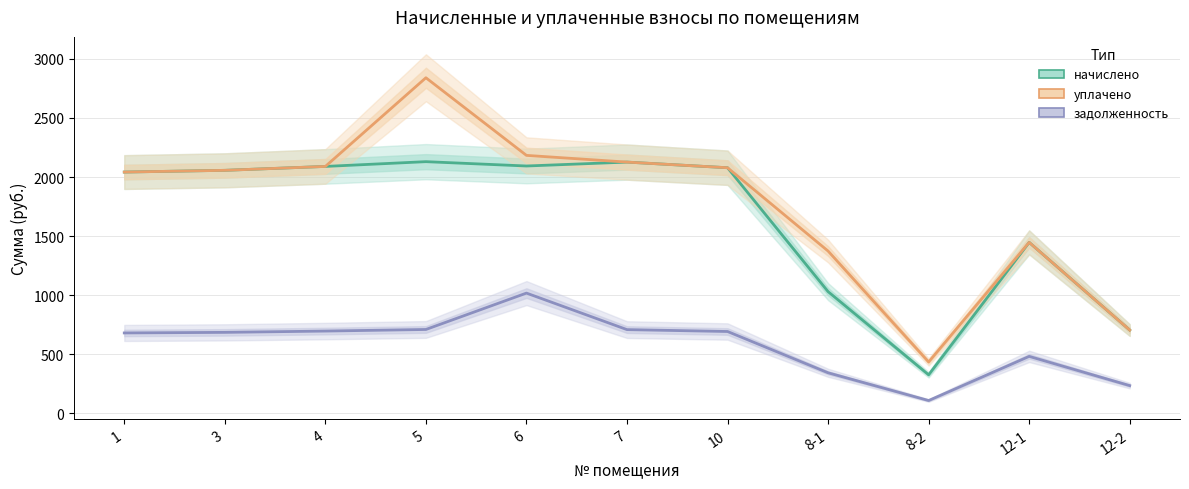

Reading left to right, list all the values displayed in this chart.

начислено: 2042.0	2056.6	2089.6	2129.9	2093.3	2126.3	2078.6	1030.1	326.3	1447.0	705.0
уплачено: 2042.0	2056.6	2089.6	2839.9	2183.1	2126.3	2078.6	1373.5	435.0	1447.0	705.0
задолженность: 680.6	685.5	696.5	710.0	1017.9	708.8	692.9	343.4	108.8	482.3	235.0